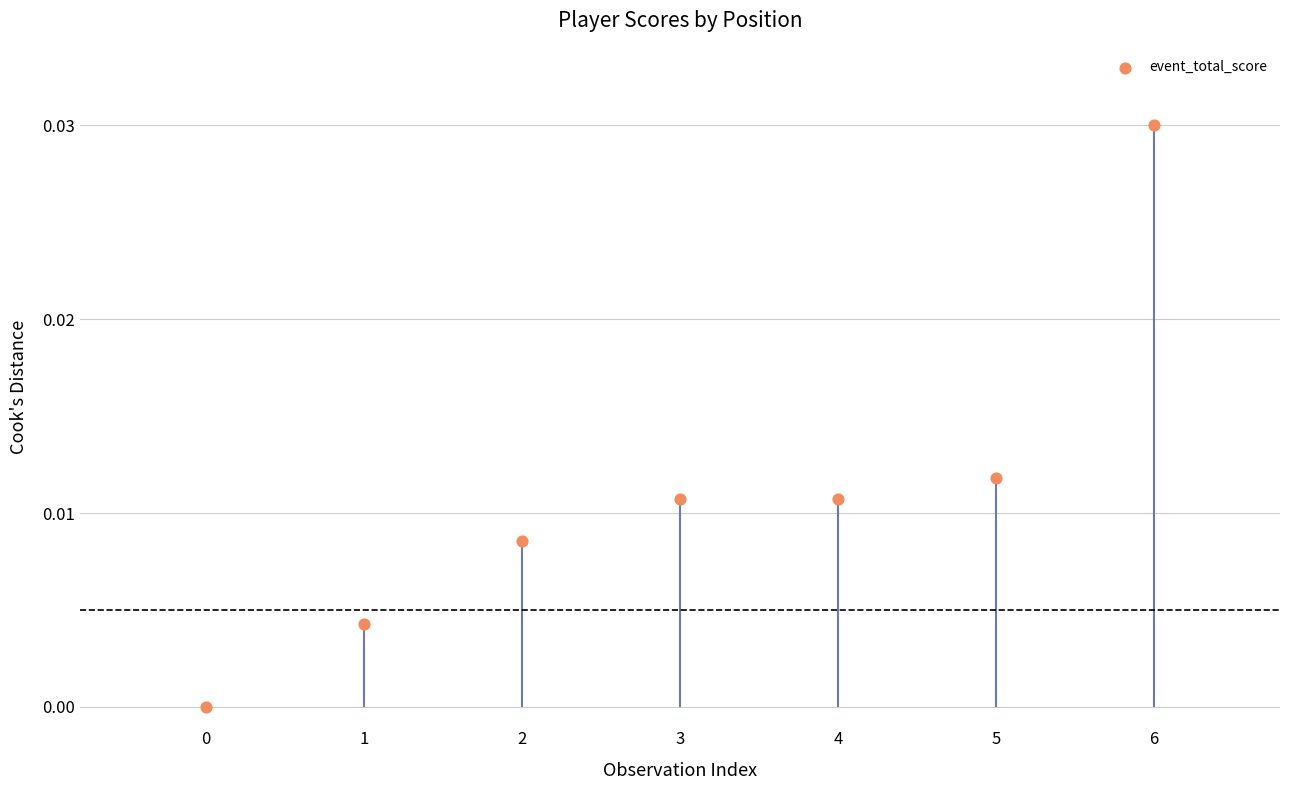

Between 3 and 0, which is larger?

3